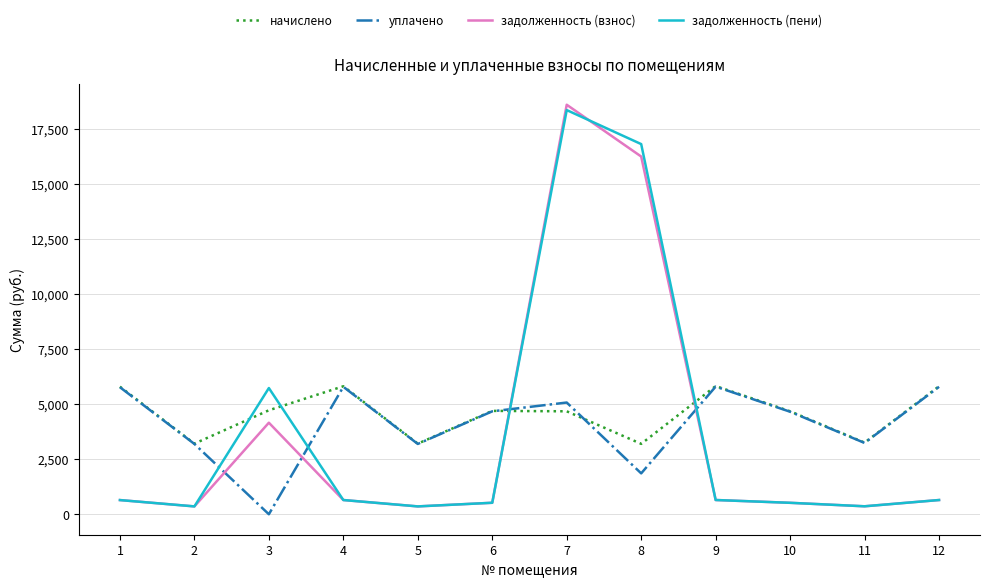

What is the total value across all series at 6?

10404.4